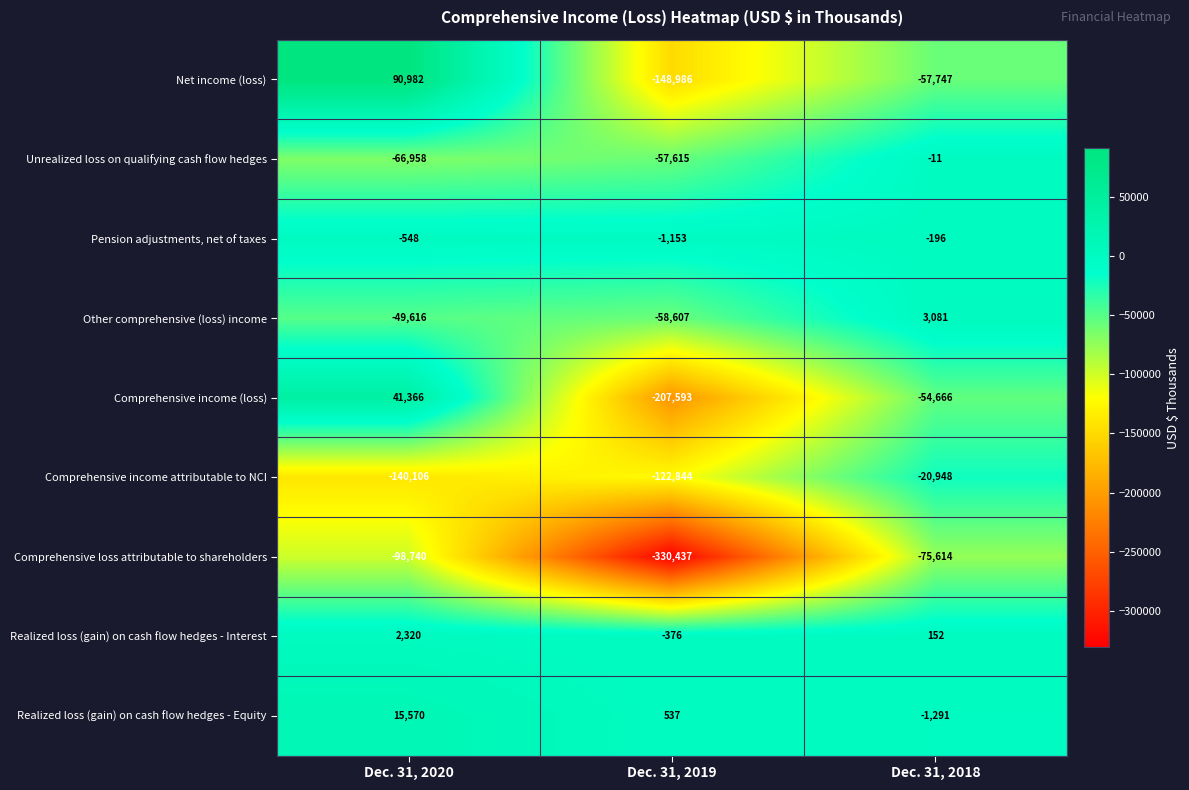

What is the minimum value shown in the chart?

-330437